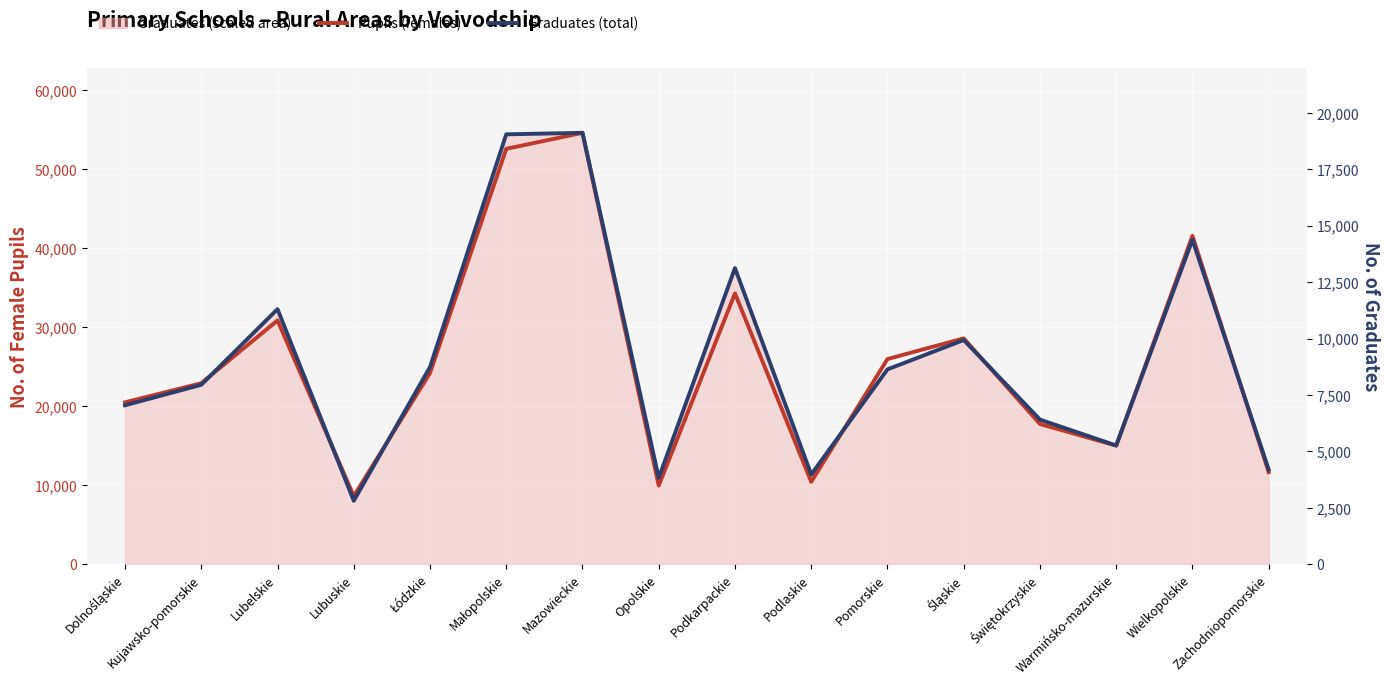

Reading right to left, what are all the values shown in this chart?

Pupils (females): Zachodniopomorskie=11648	Wielkopolskie=41533	Warmińsko-mazurskie=14997	Świętokrzyskie=17732	Śląskie=28566	Pomorskie=25946	Podlaskie=10421	Podkarpackie=34253	Opolskie=9941	Mazowieckie=54565	Małopolskie=52541	Łódzkie=24172	Lubuskie=8607	Lubelskie=30832	Kujawsko-pomorskie=22890	Dolnośląskie=20474
Graduates (total): Zachodniopomorskie=4189	Wielkopolskie=14379	Warmińsko-mazurskie=5259	Świętokrzyskie=6407	Śląskie=9934	Pomorskie=8634	Podlaskie=3974	Podkarpackie=13122	Opolskie=3821	Mazowieckie=19118	Małopolskie=19052	Łódzkie=8739	Lubuskie=2809	Lubelskie=11304	Kujawsko-pomorskie=7950	Dolnośląskie=7042